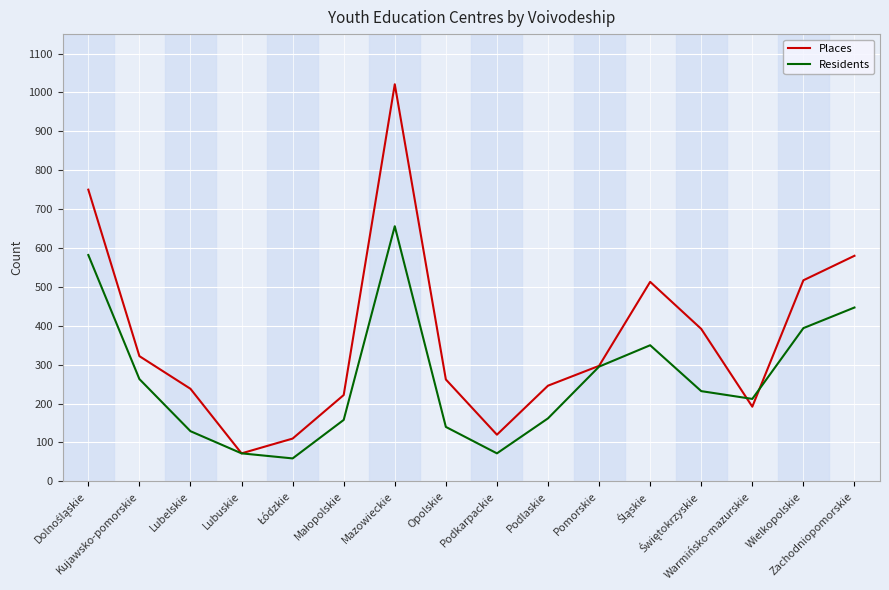

Which series ends up on top after the final intersection of Residents and Places?

Places